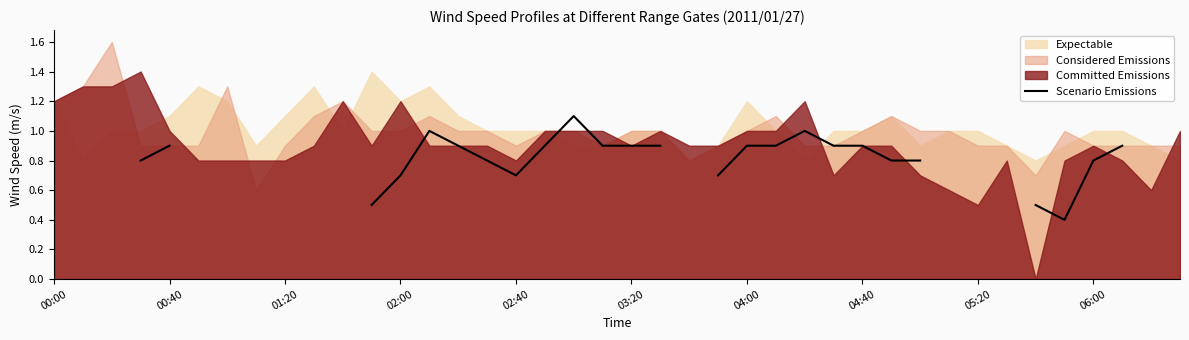

What is the value of the 29th point from the left?

0.9